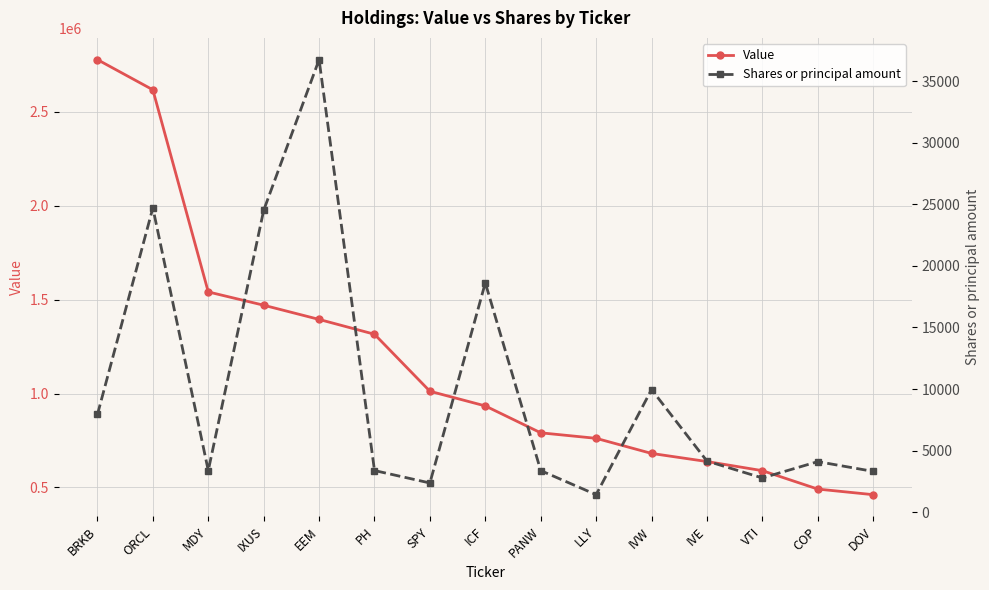

Where is the first local maximum for Shares or principal amount?

ORCL